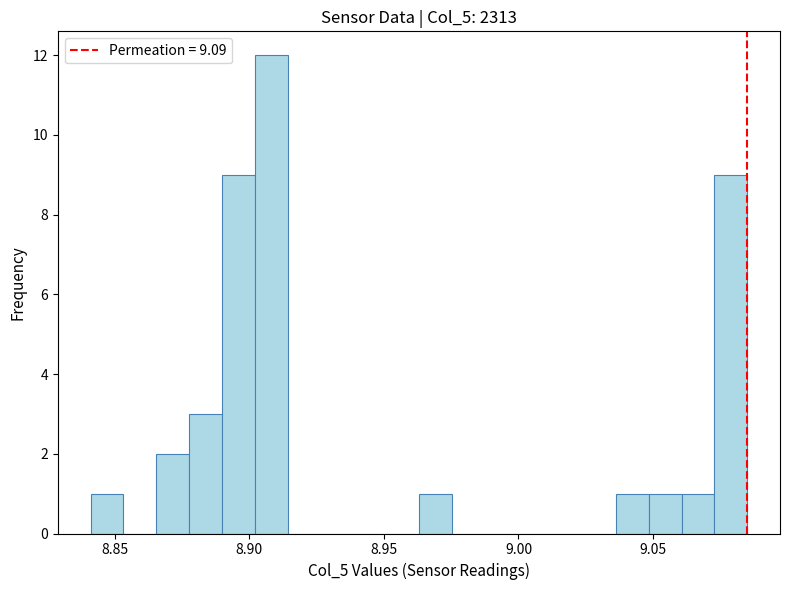

Around what value on the x-axis is the tallest bar? Give the approximate position of its centre, as read against the axis.

8.910